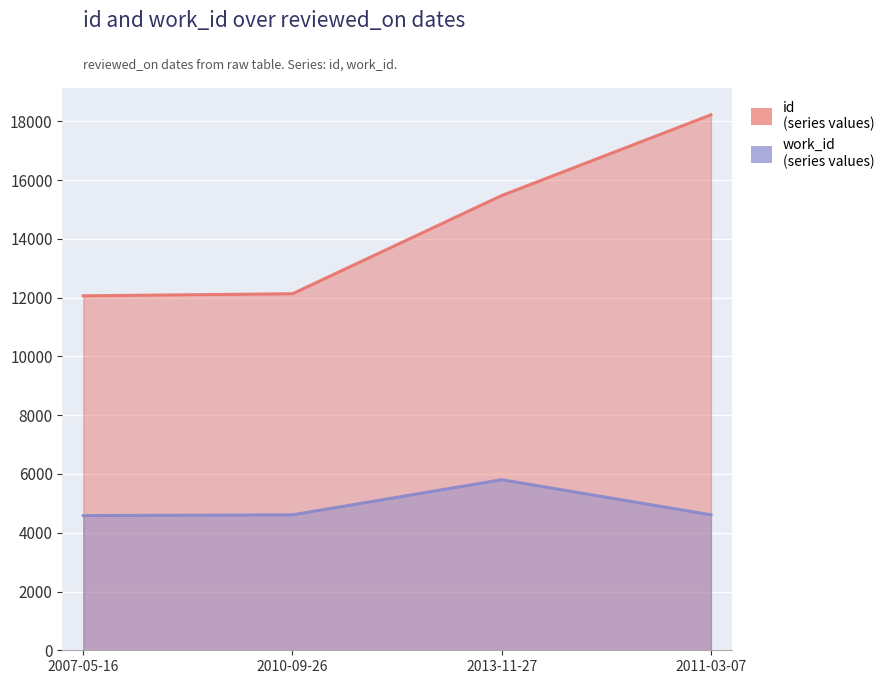

What is the spread (max minus min) of values at 2013-11-27?

9671